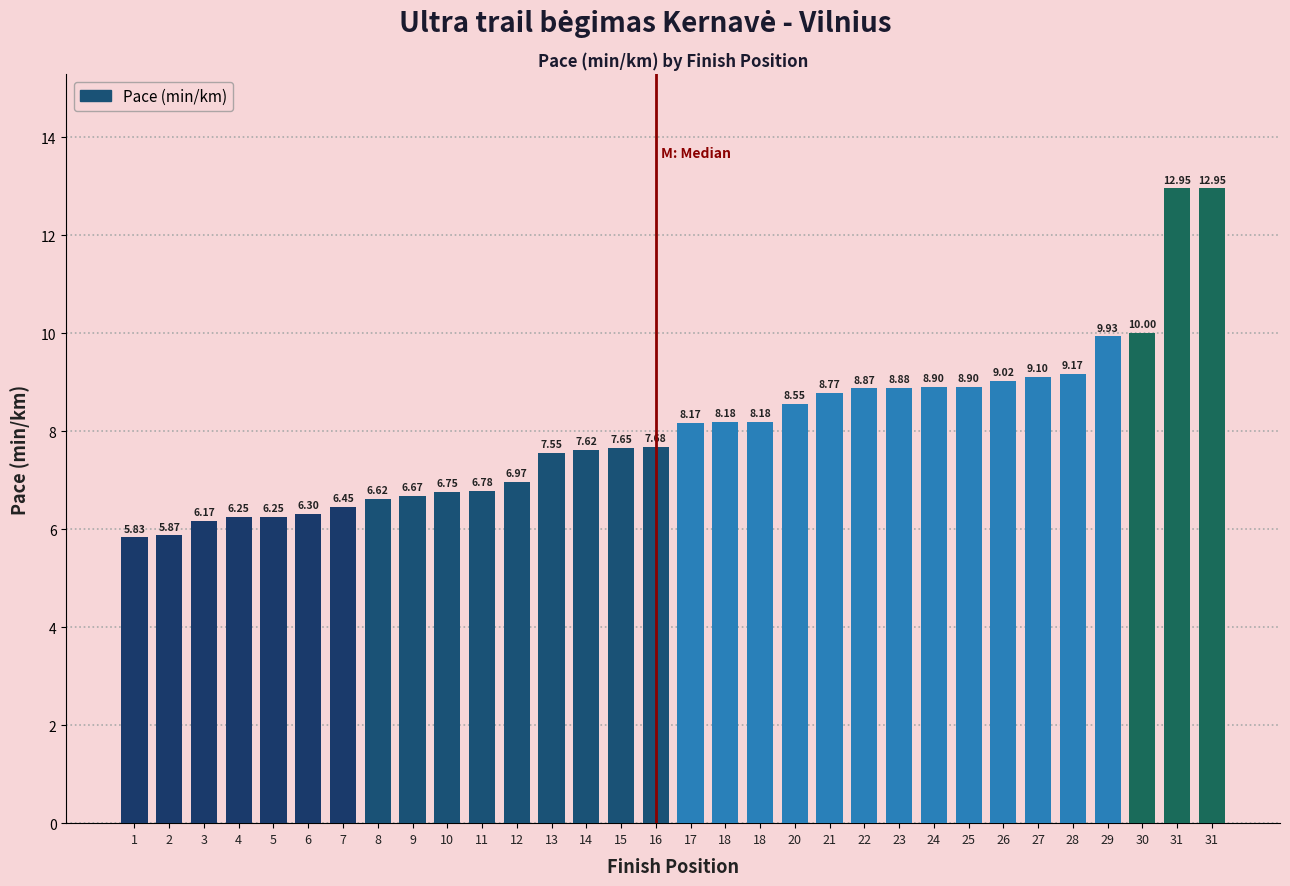

Where does the data first go above 8?

17